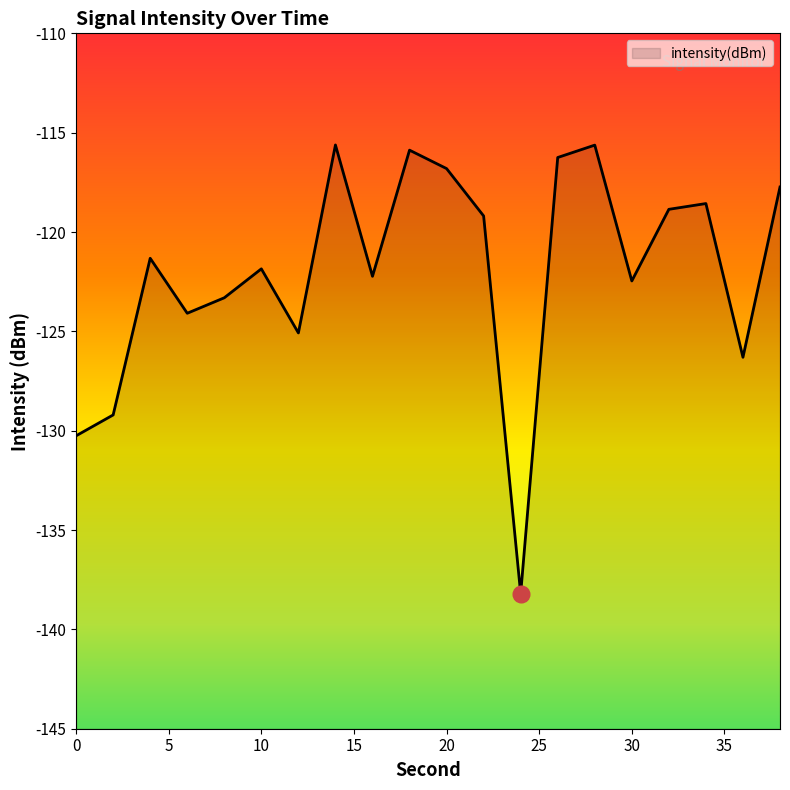

What is the sum of all values?

-2438.9